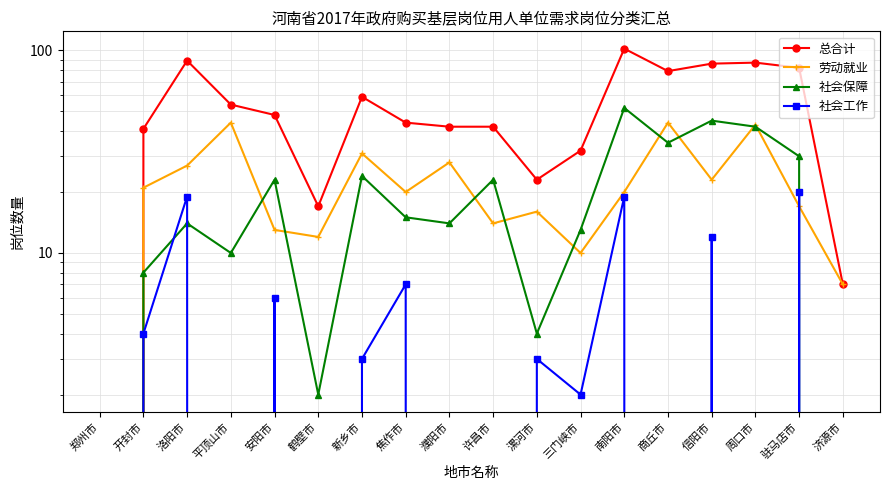

Is the value of 劳动就业 at 洛阳市 greater than the value of 社会工作 at 三门峡市?

Yes